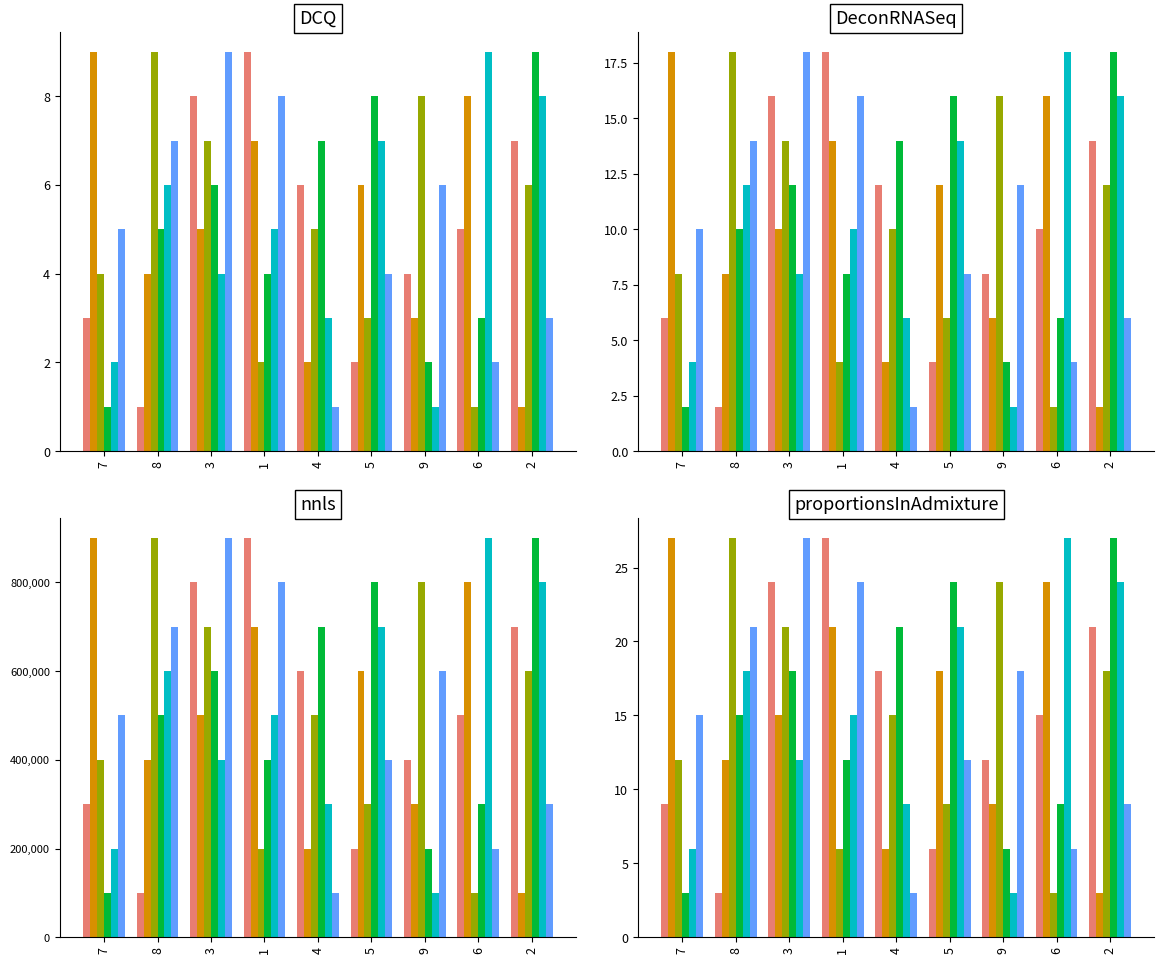

How many bars are there in each group?

6